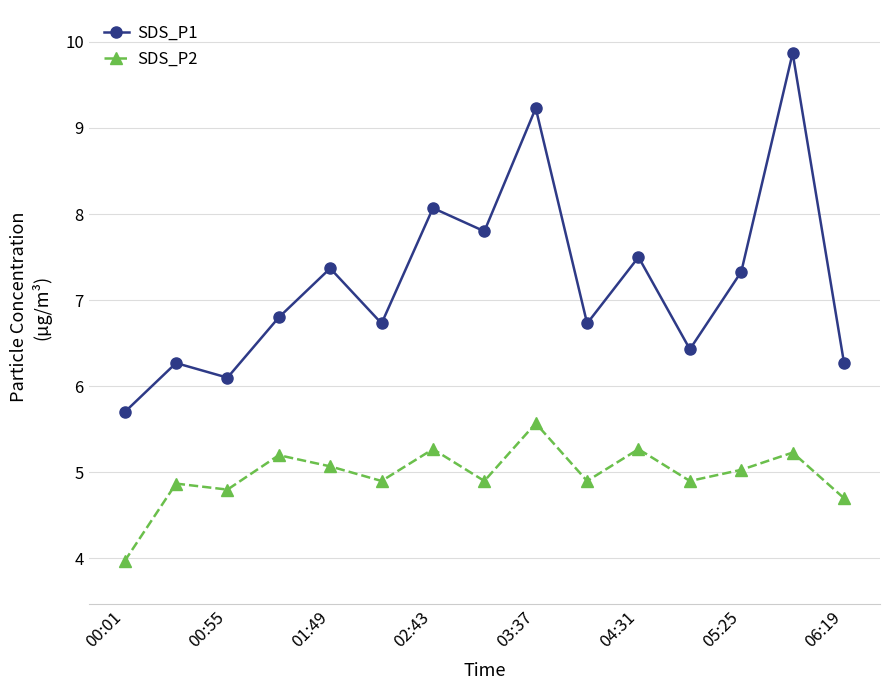

Which series has the largest total across all categories?

SDS_P1